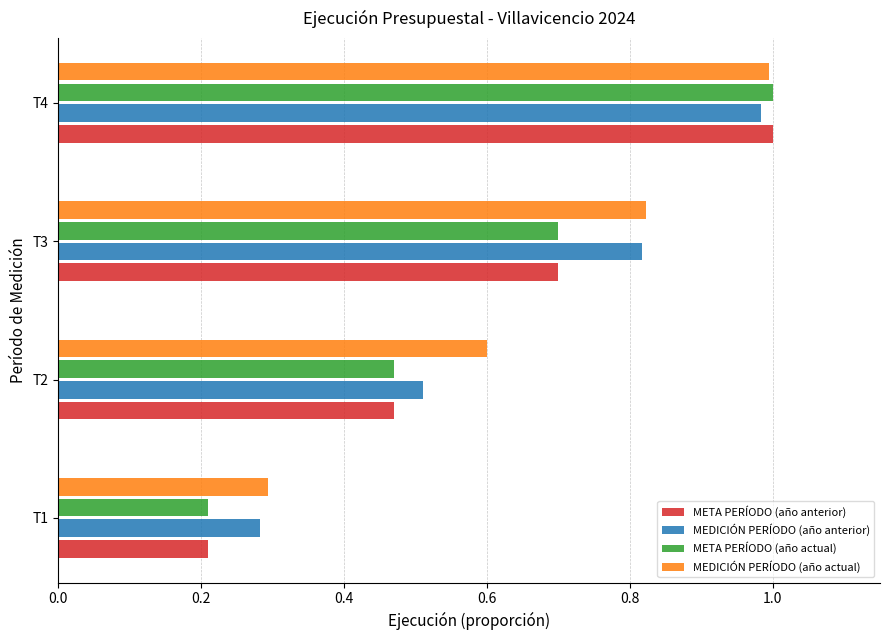

Where is META PERÍODO (año anterior) nearest to the value 0?

T1